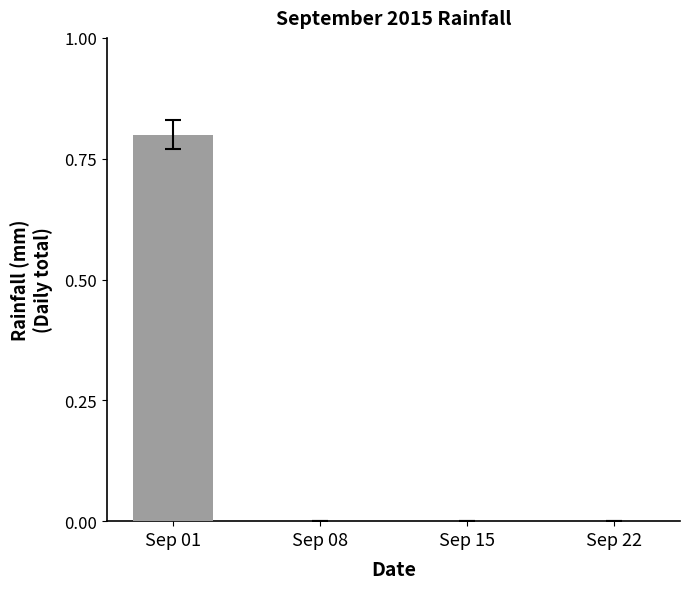

Reading left to right, transcribe all the data shown in this chart.

0.8	0.0	0.0	0.0